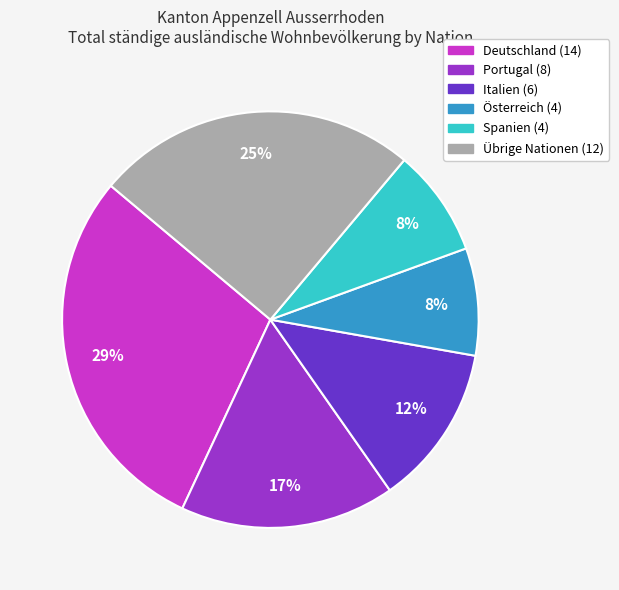

To the nearest percent, what is the difference between the largest and smallest slice percentages?

21%